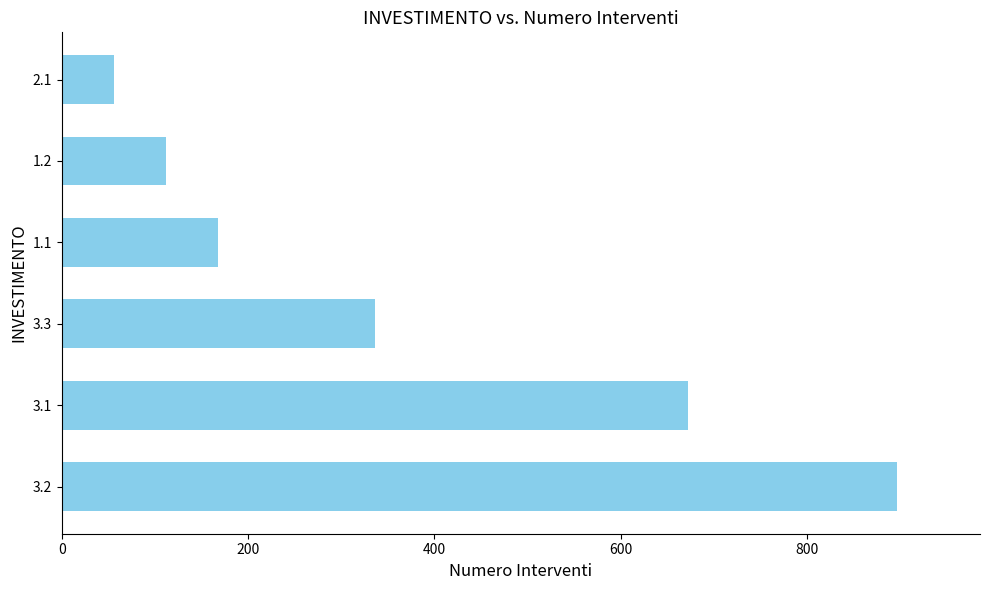

Is it true that the value at 1.2 is 112?

True